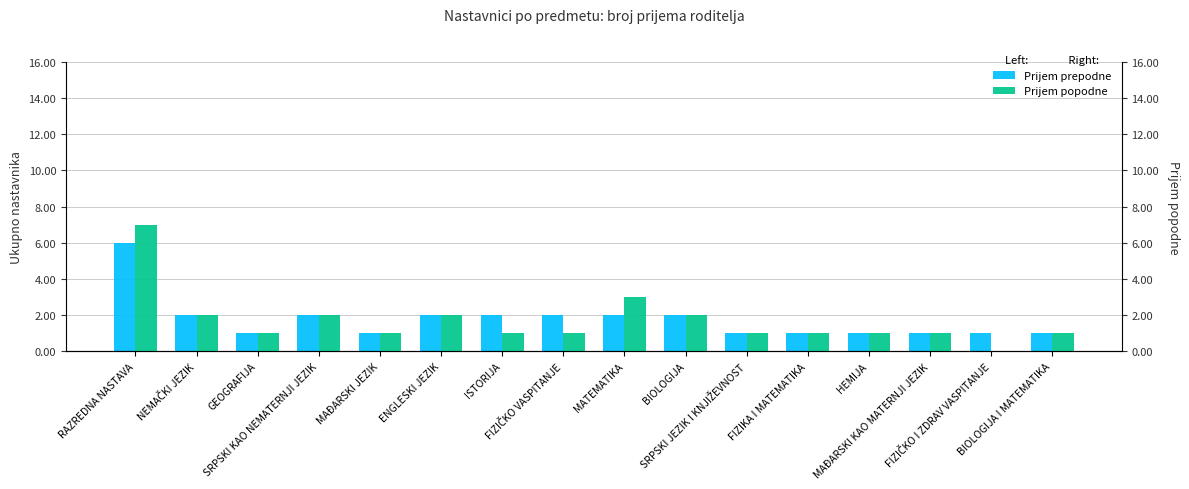

What are all the series names shown in the legend?

Prijem prepodne, Prijem popodne